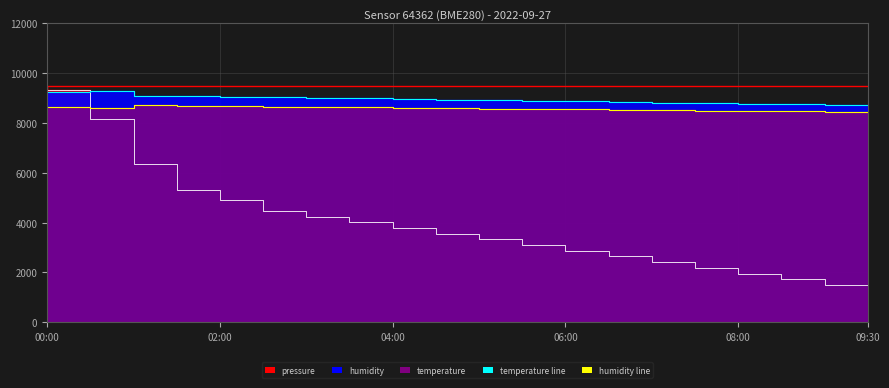

Which series has the largest total across all categories?

humidity